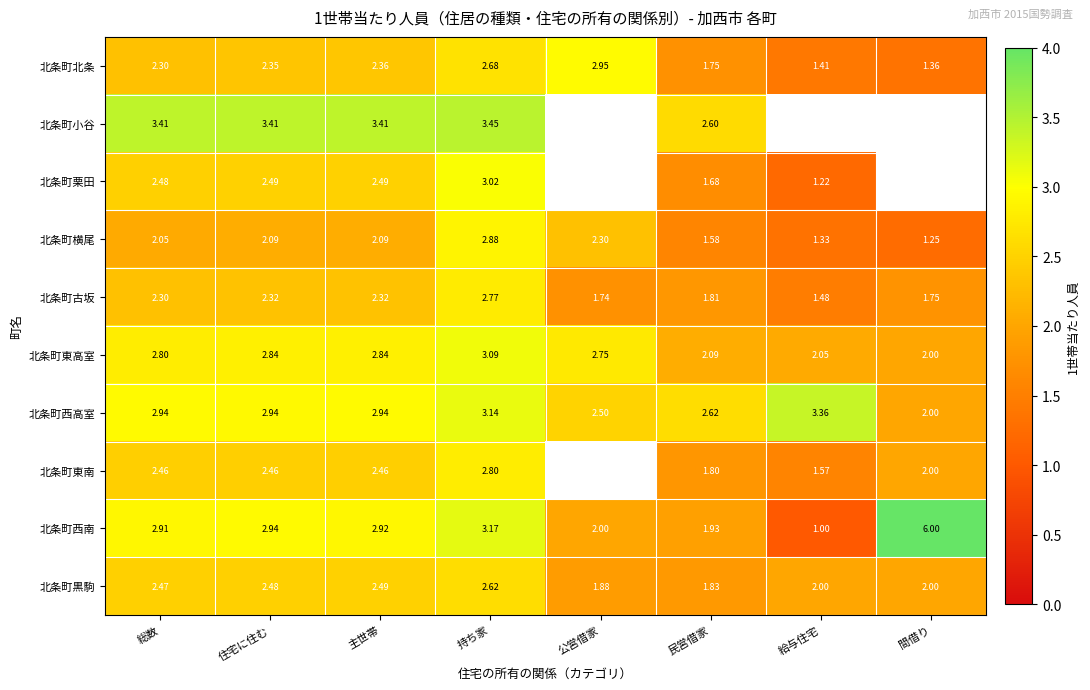

What is the average value of the 北条町東高室 series?

2.6